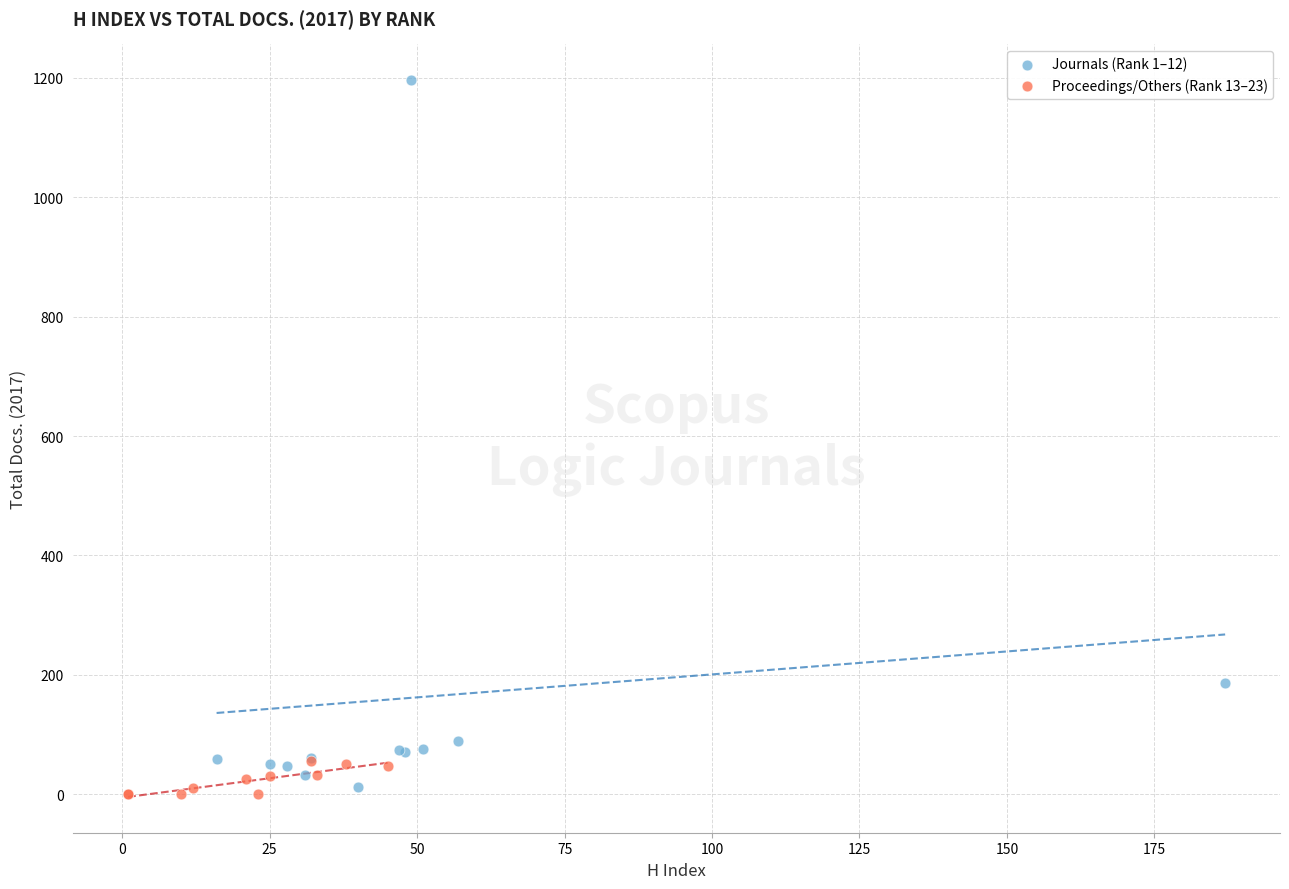

Which series has the largest Y range (max minus min)?

Journals (Rank 1–12)